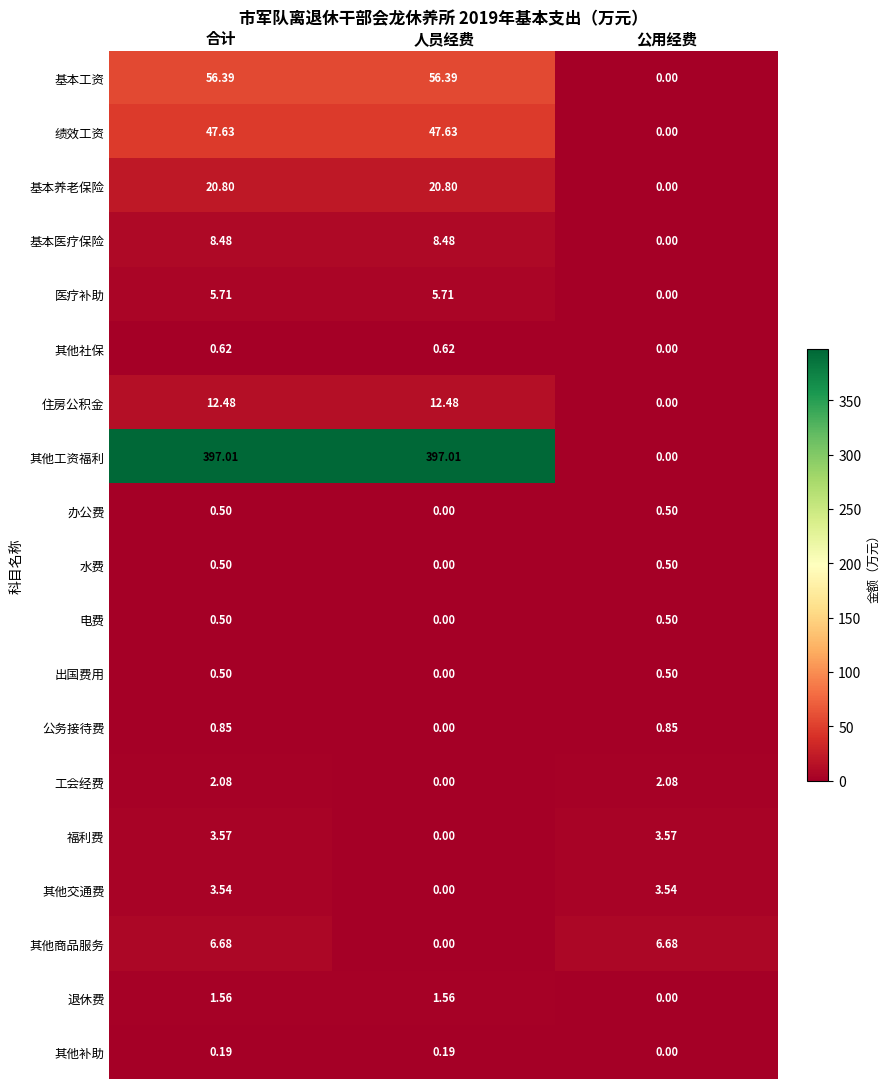

Which series has the widest spread of values?

其他工资福利